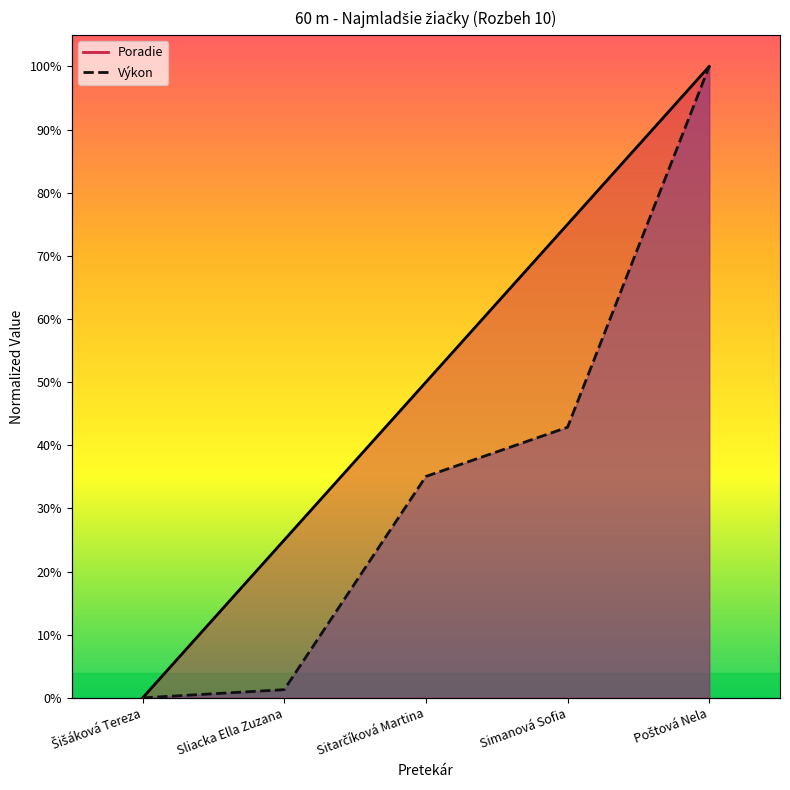

Rank the series by their average value, from highest to lowest.

Poradie, Výkon